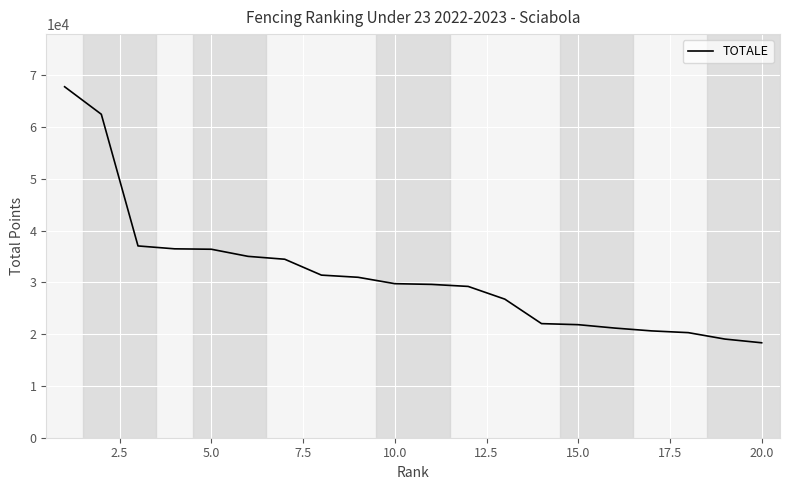

What is the difference between the maximum and minimum values?

49469.2